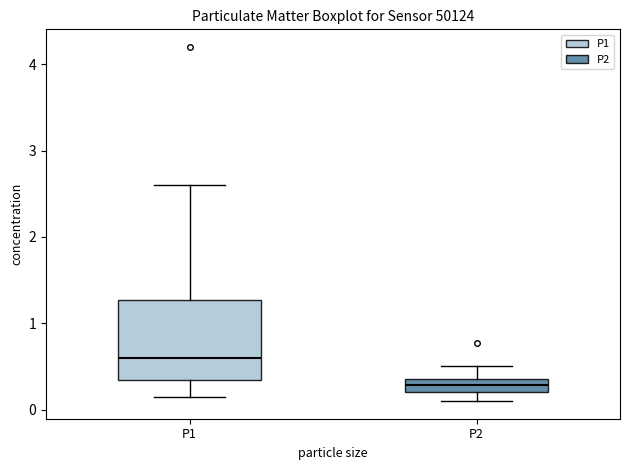

Which box is the tallest, from its lower edge to its upper edge?

P1